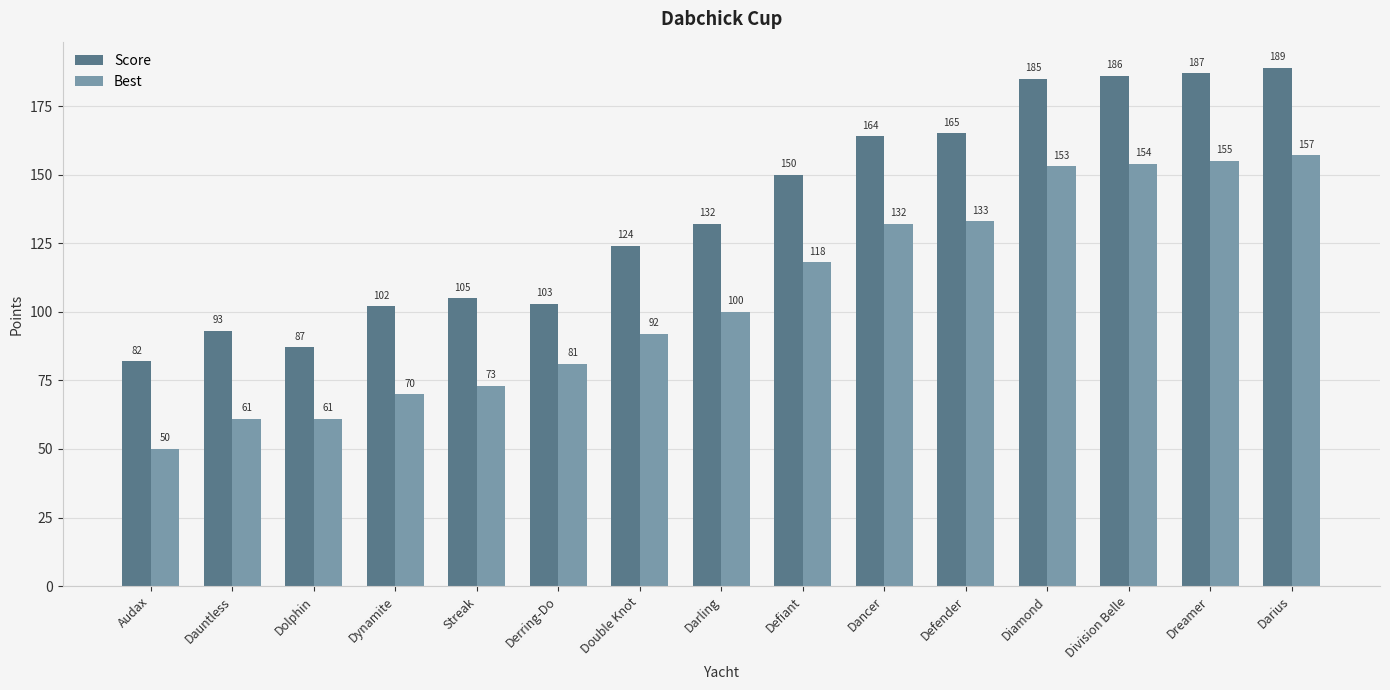

What is the highest value of the Score series?

189